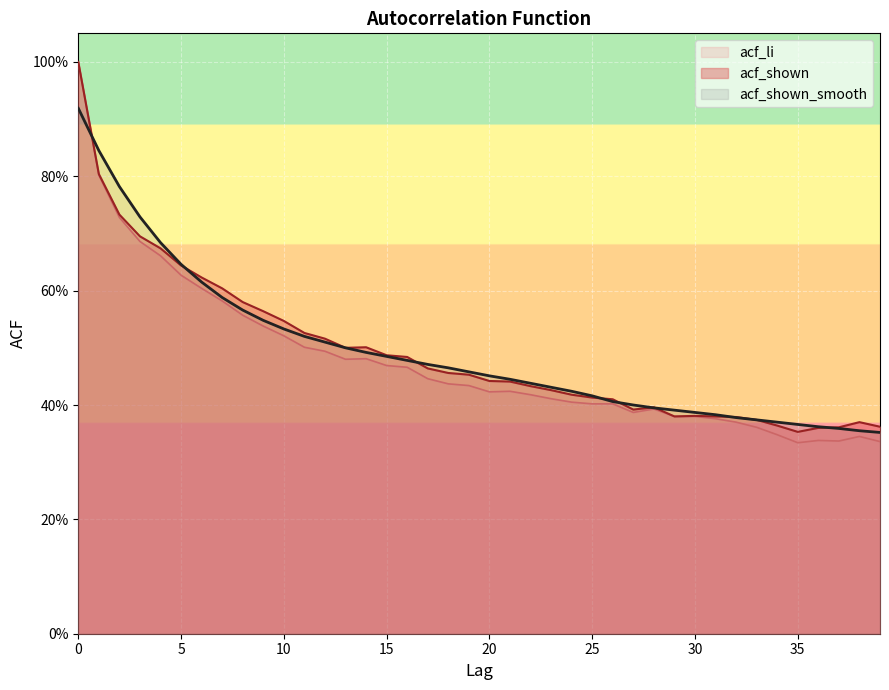

At which category does the chart reach its minimum across all series?

35